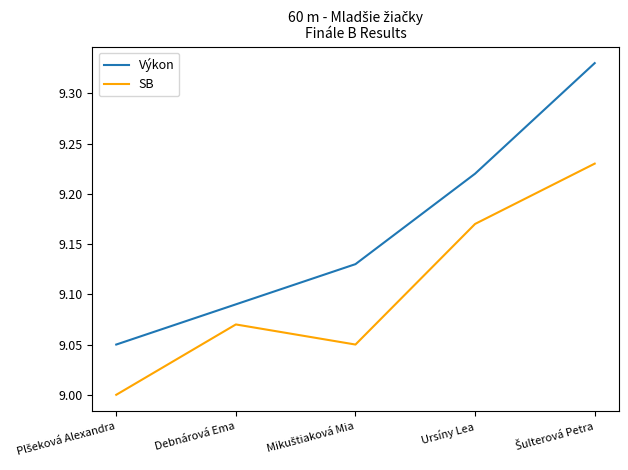

What position from the right is Ursíny Lea?

2